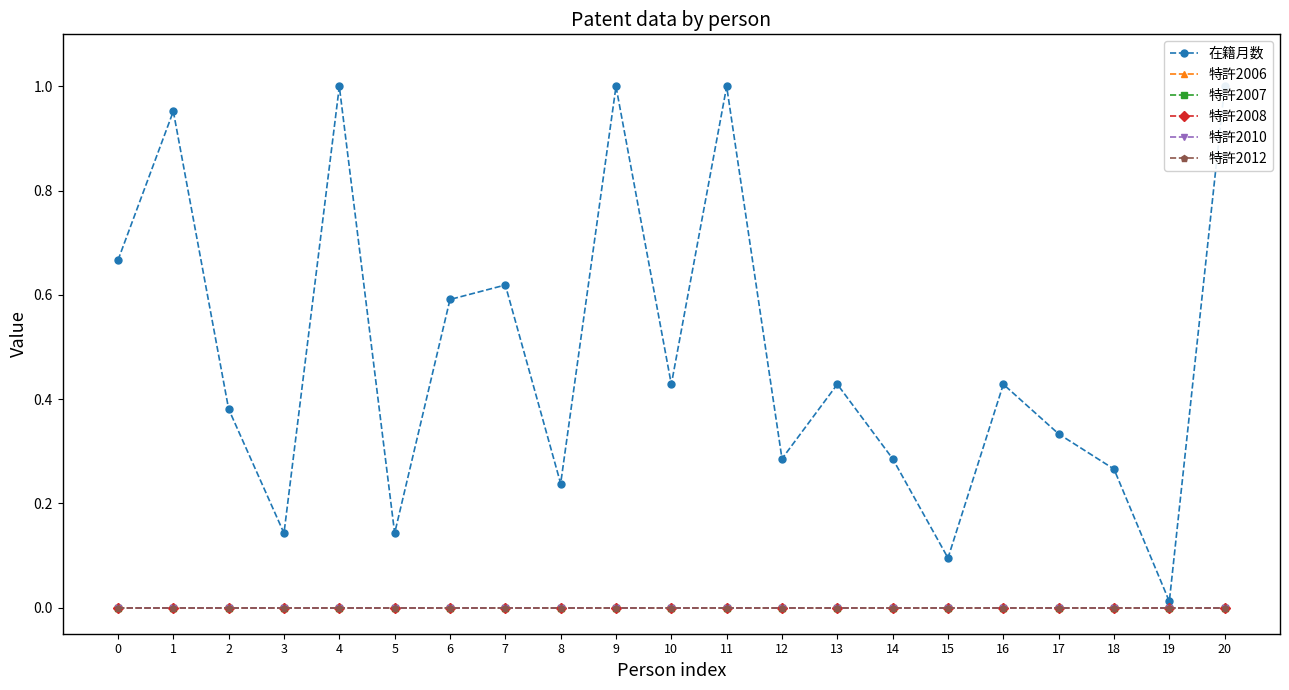

What is the total value across all series at 2?

0.4